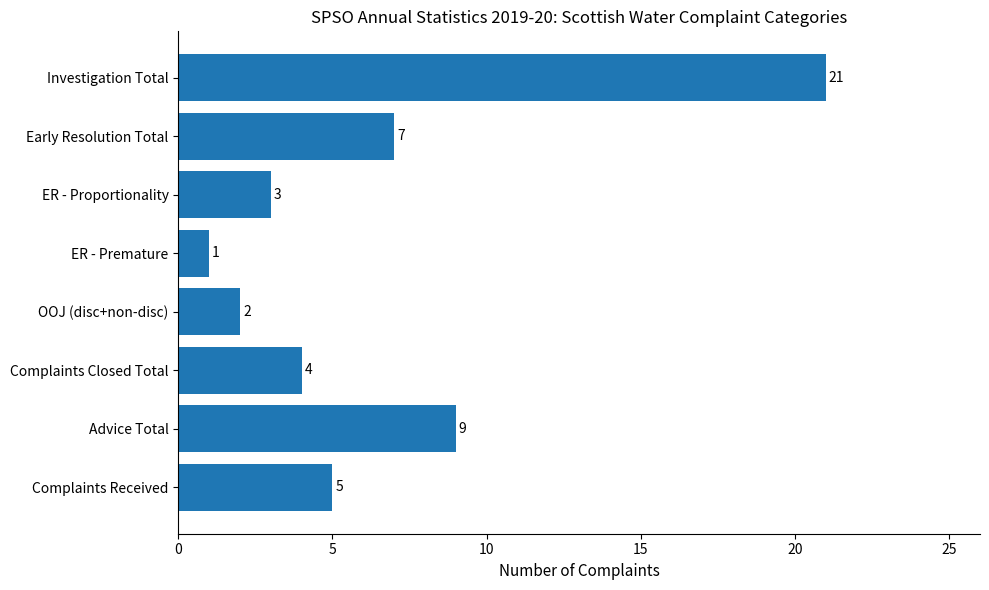

Which category has the highest value across all series?

Investigation Total